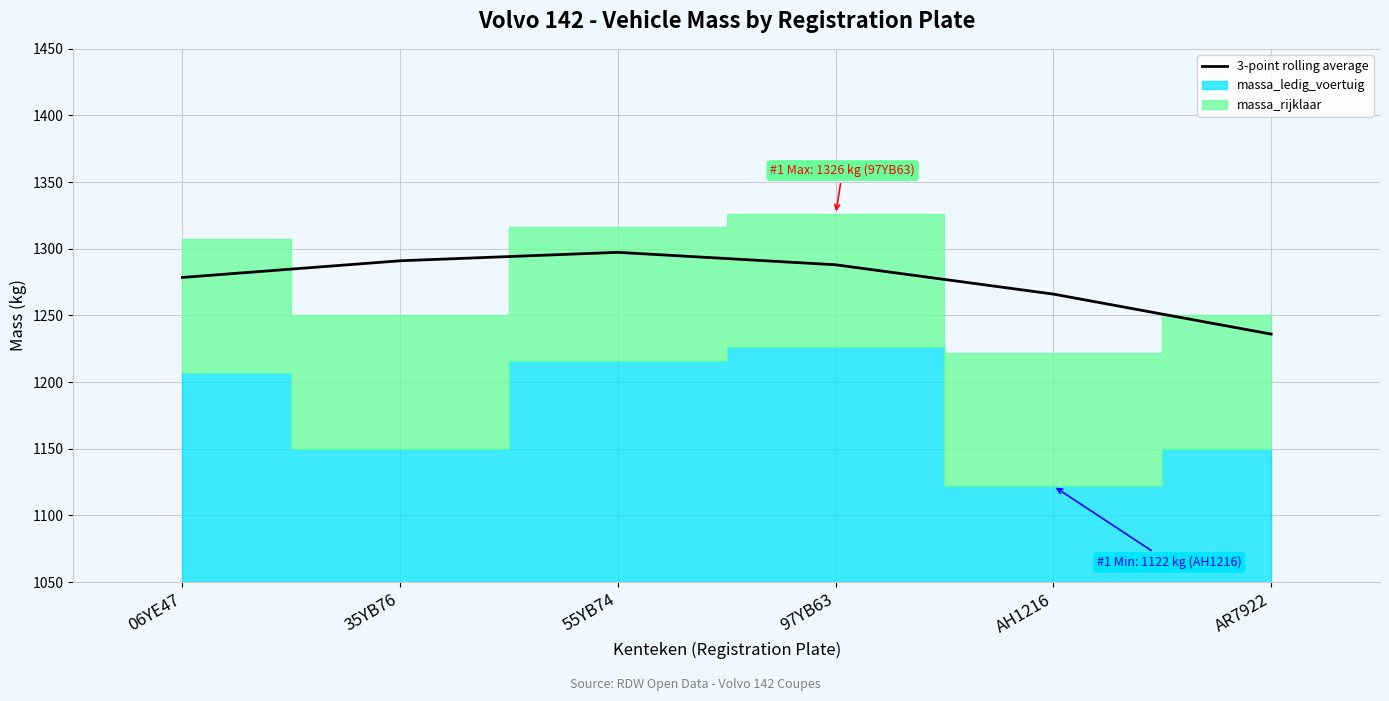

List the labels in order of value, smallest first.

AR7922, AH1216, 06YE47, 97YB63, 35YB76, 55YB74